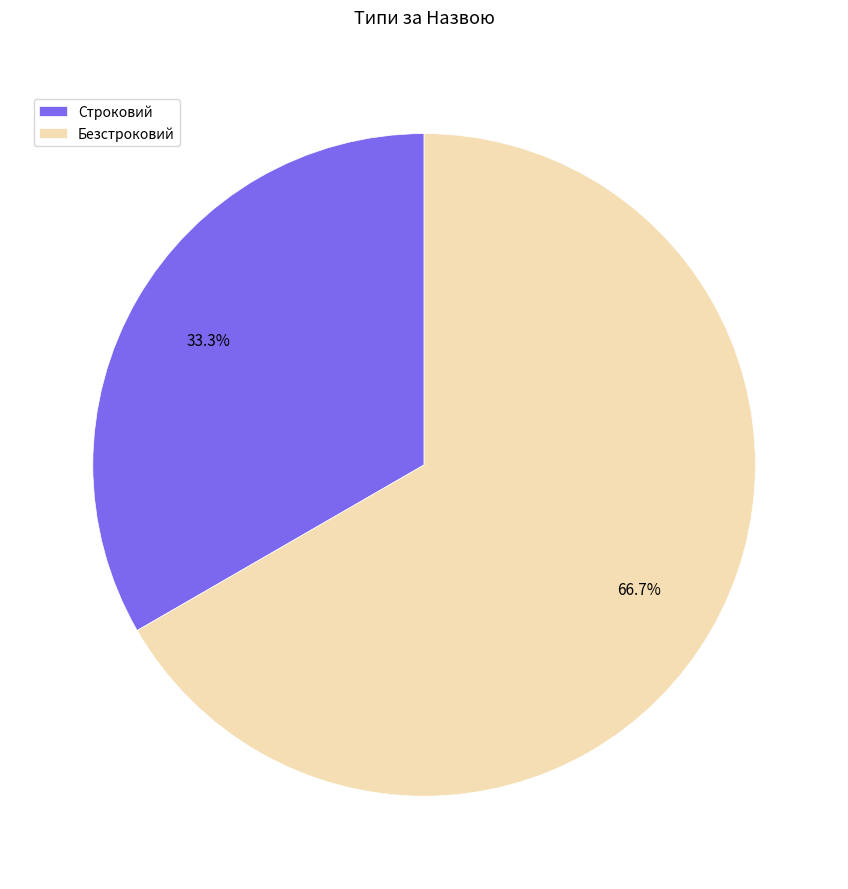

To the nearest percent, what is the difference between the largest and smallest slice percentages?

33%